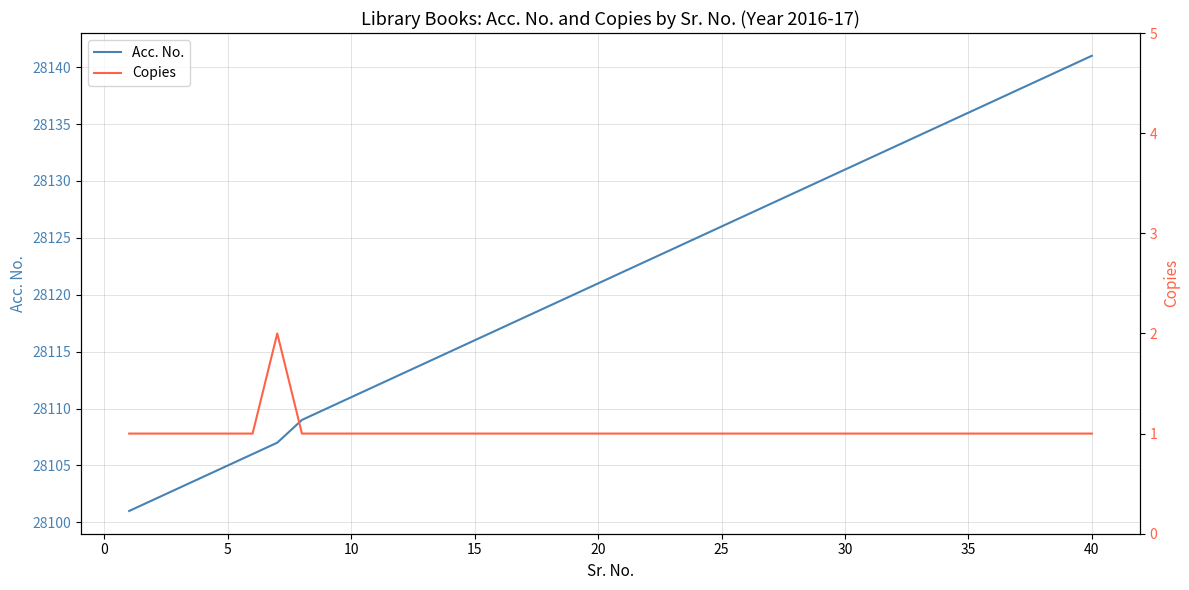

The value of Acc. No. at 15 is 14842. True or false?

False